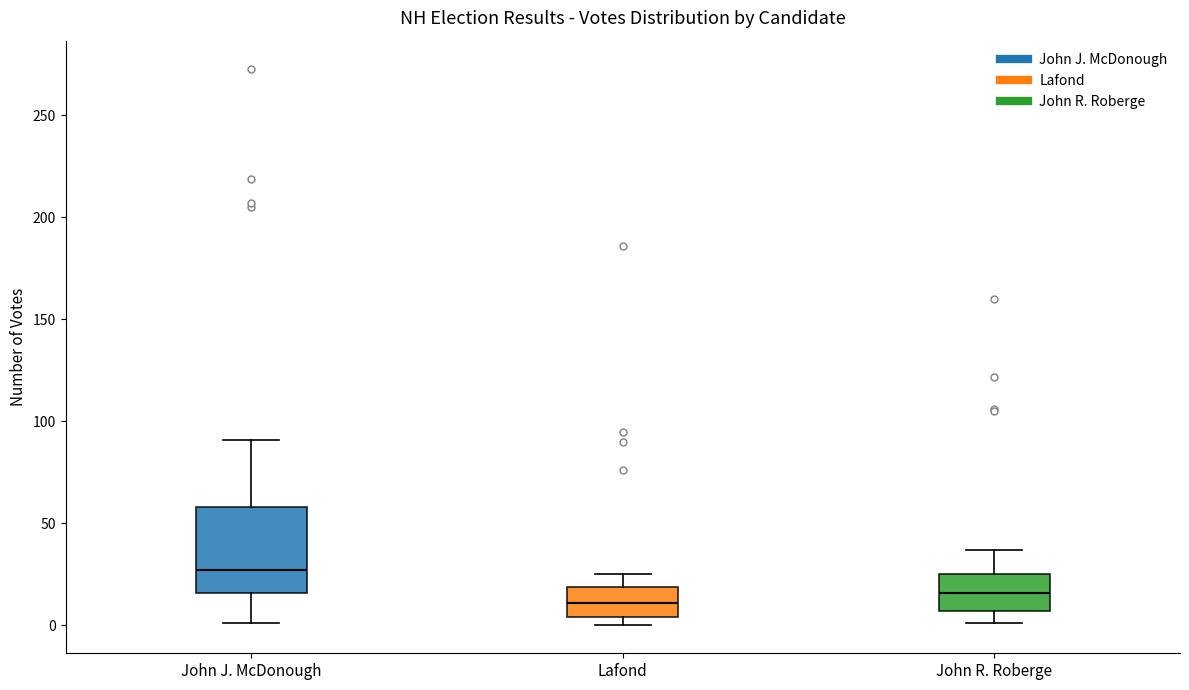

Reading left to right, transcribe this box plot: for each box, give where its median line is, the range the box spans, and where its two whiskers end, as read against the y-axis. The values are not printed on the chart, so give them approximately, as read against the axis.

John J. McDonough: median 25, box 15 to 60, whiskers 0 to 90
Lafond: median 10, box 5 to 20, whiskers 0 to 25
John R. Roberge: median 15, box 5 to 25, whiskers 0 to 35